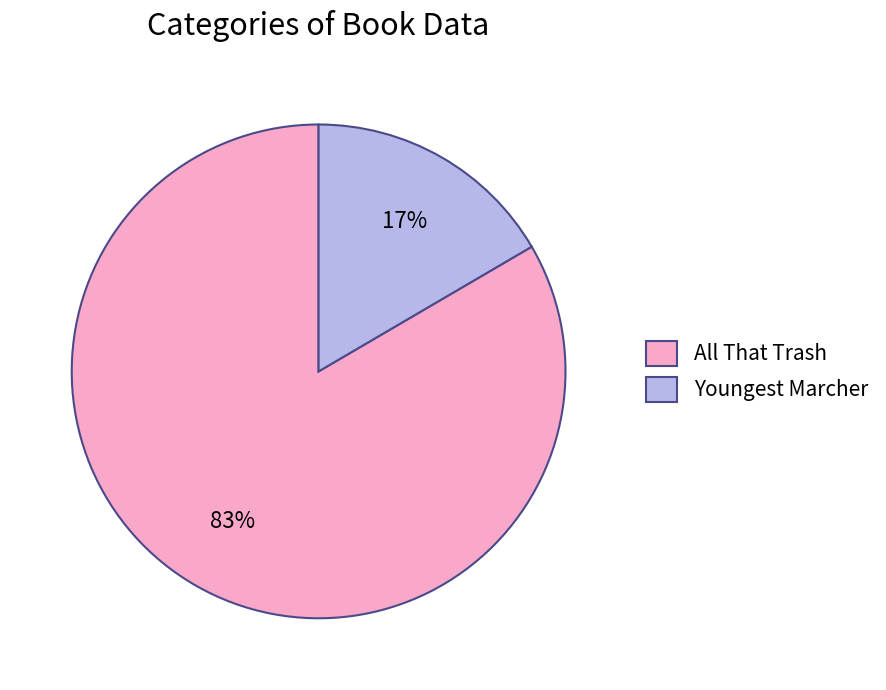

What is the smallest slice in the pie chart?

Youngest Marcher